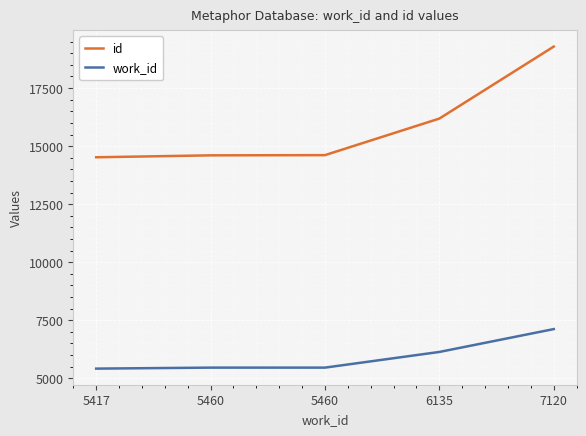

Which series has the widest spread of values?

id